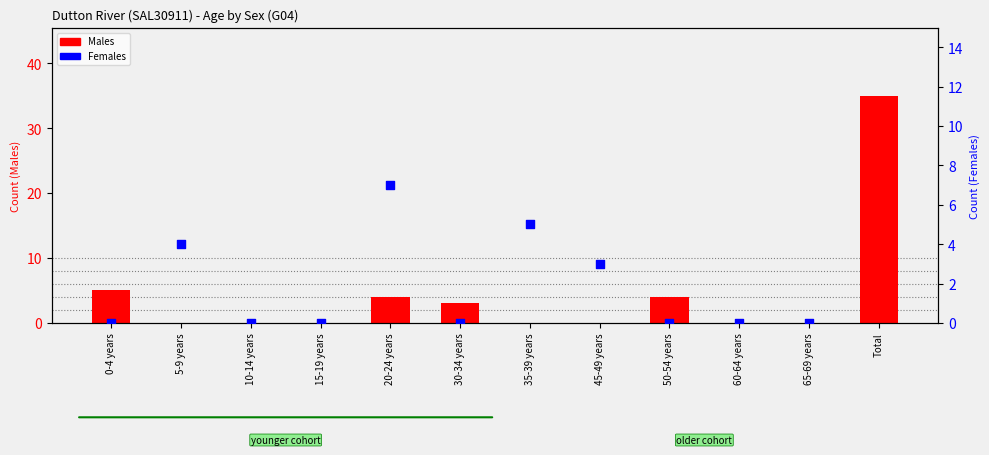

Is the value of Males at 35-39 years greater than the value of Females at 15-19 years?

No